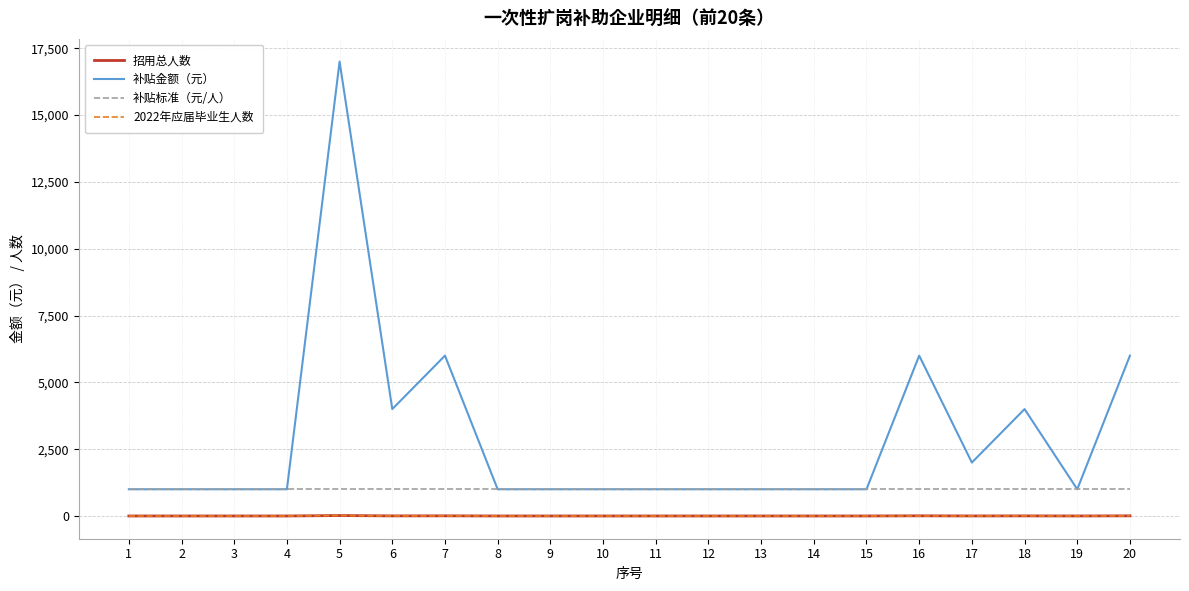

True or false: 补贴标准（元/人） and 招用总人数 intersect in this chart.

False